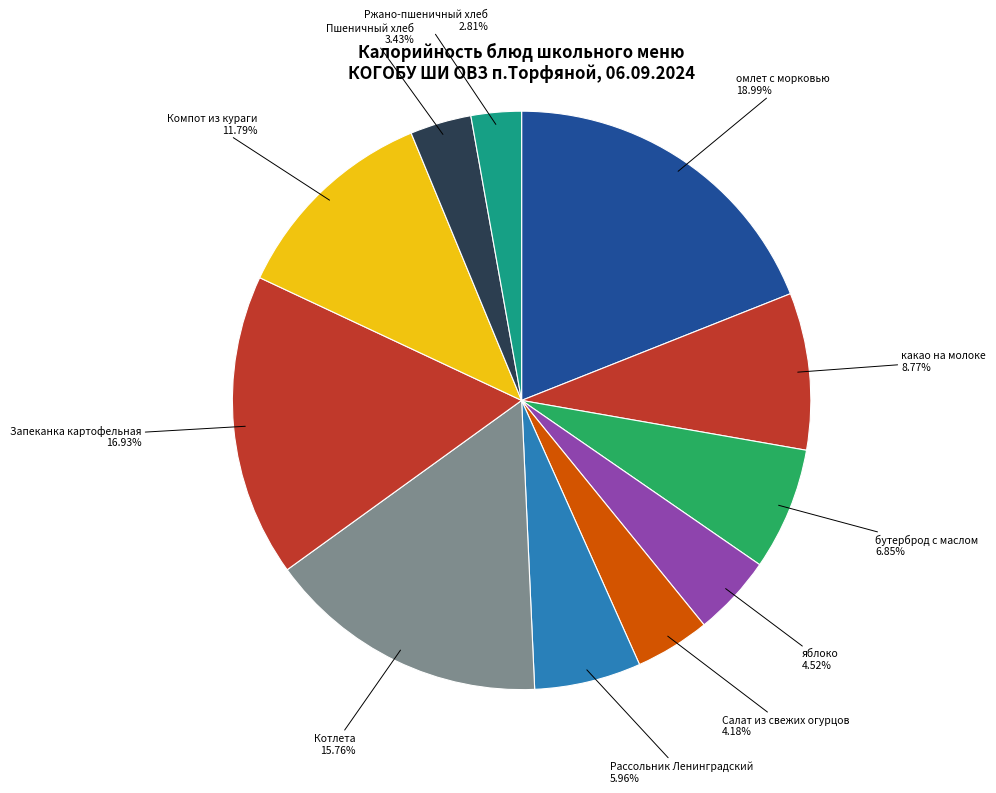

Which slice is the smallest?

Ржано-пшеничный хлеб